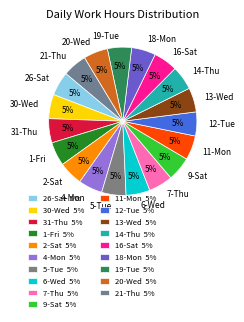

To the nearest percent, what percentage of the pie is 2-Sat?

5%